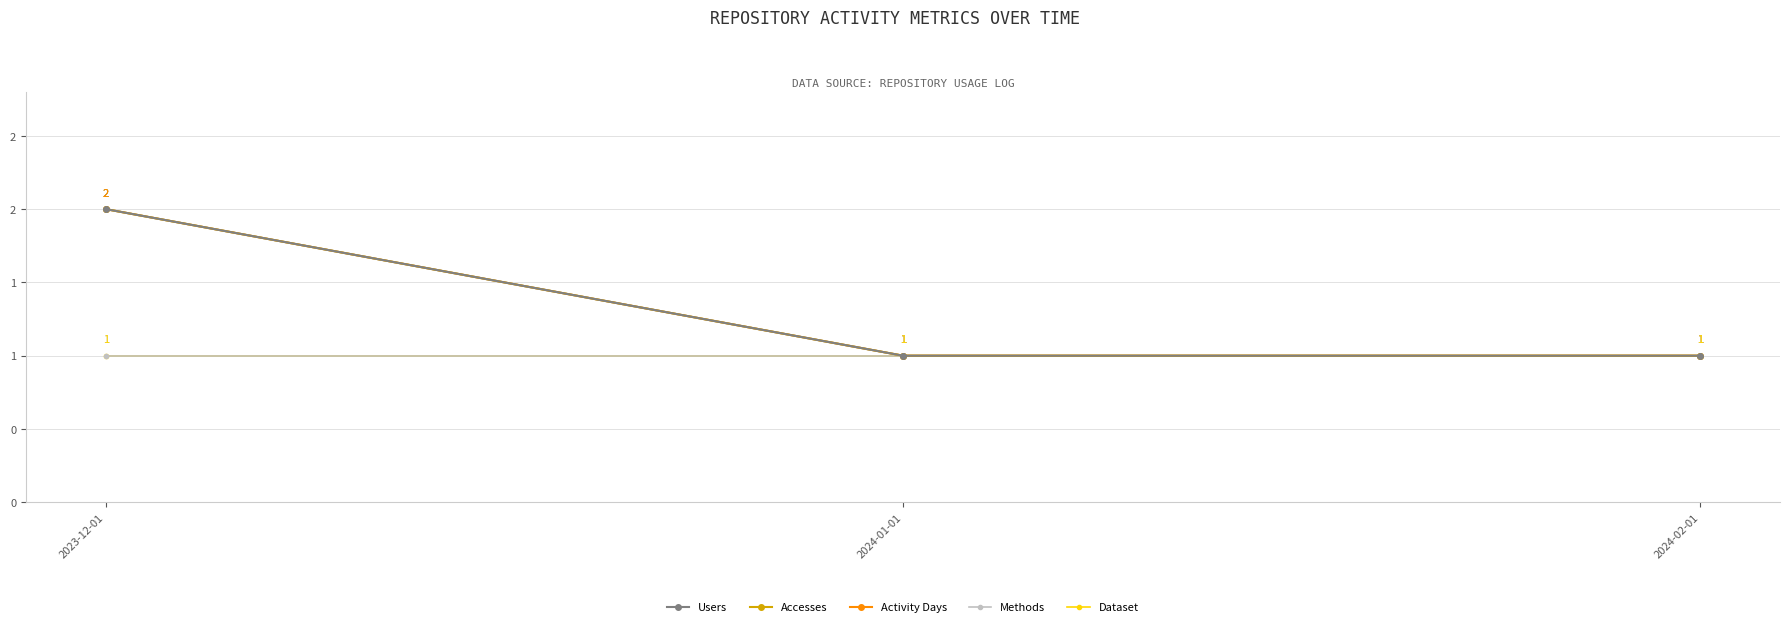

Is this an area chart (filled region under the line)?

No